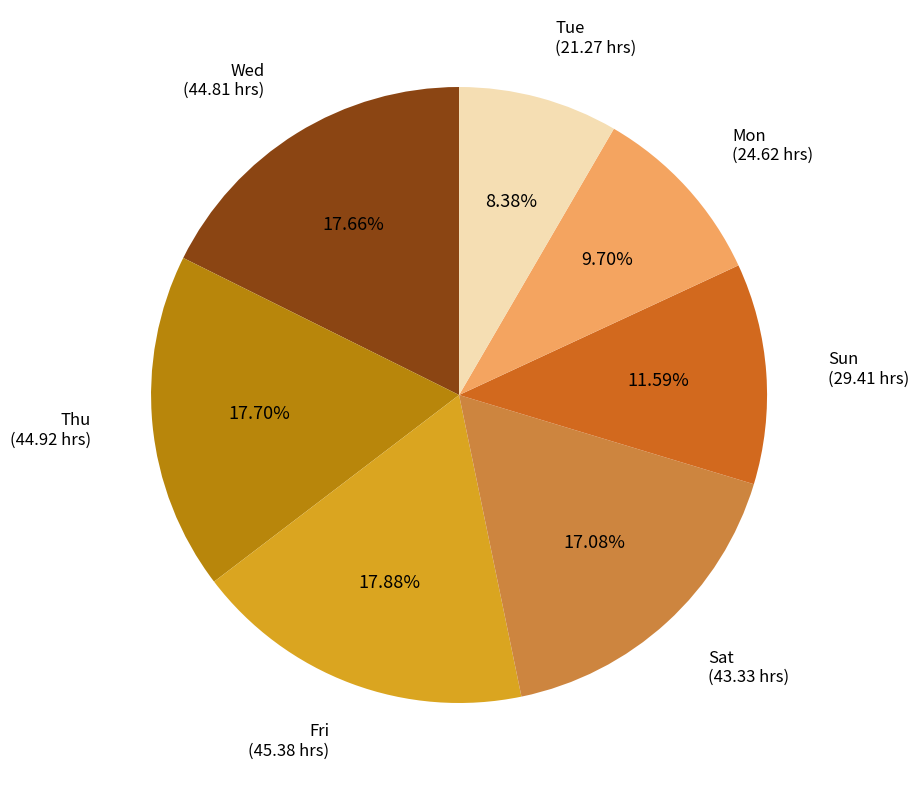

Does Wed (44.81 hrs) account for over 50% of the chart?

No